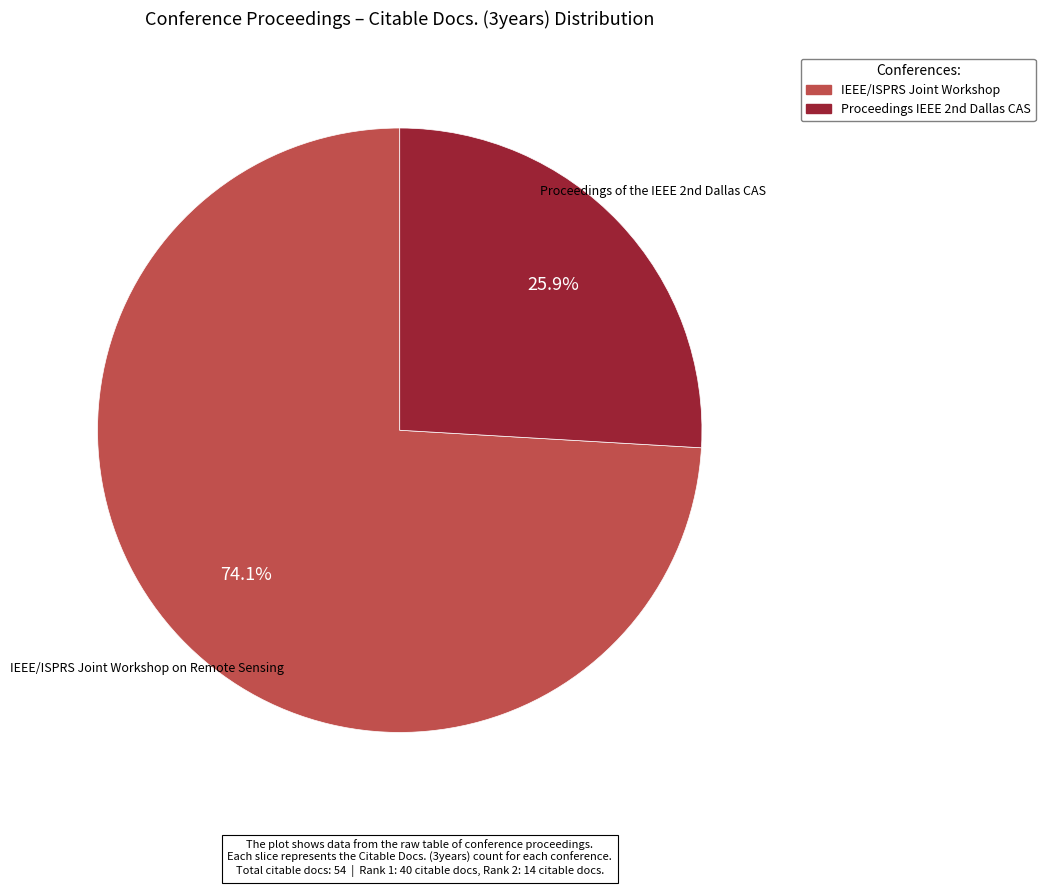

Does any single category account for the majority?

Yes